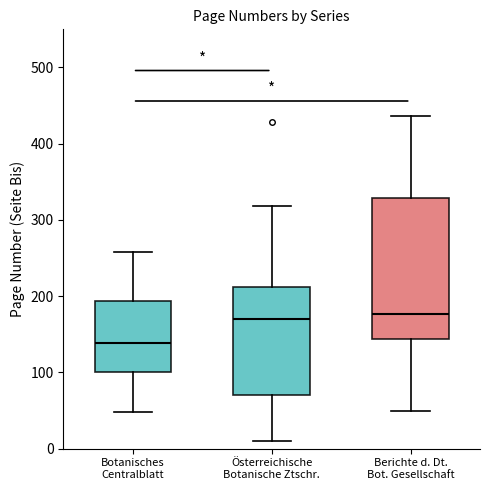

Comparing the boxes themselves (not the whiskers), which one is the tallest?

Berichte d. Dt. Bot. Gesellschaft